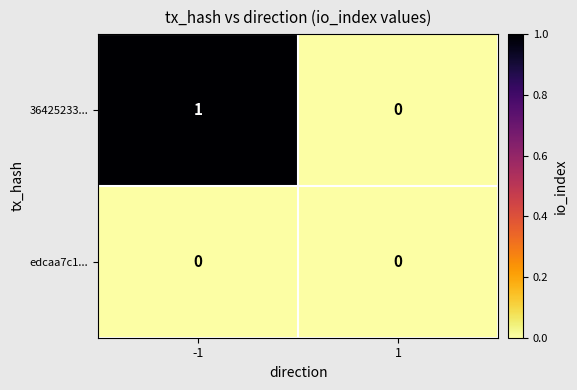

The 36425233... series shows 0 at -1. True or false?

False